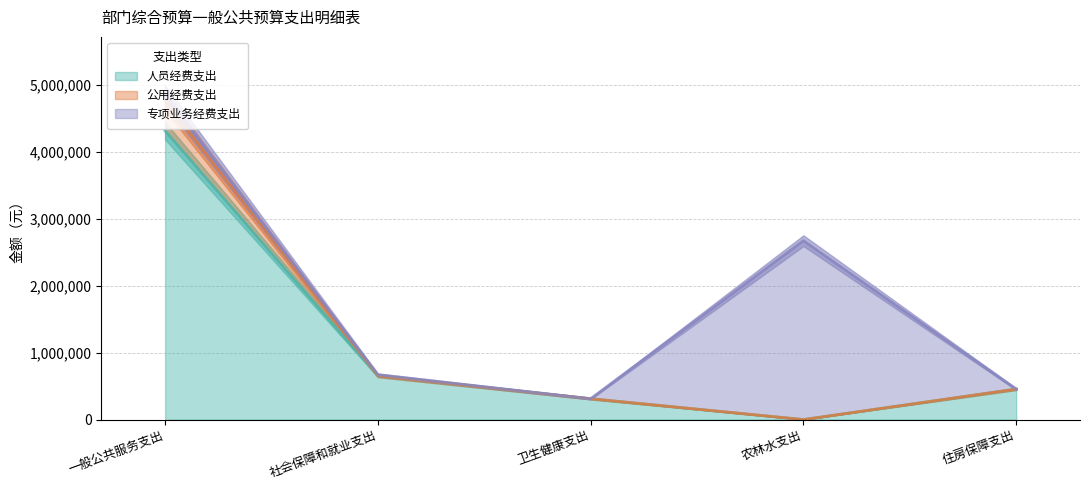

Is the value of 人员经费支出 at 农林水支出 greater than the value of 公用经费支出 at 农林水支出?

No